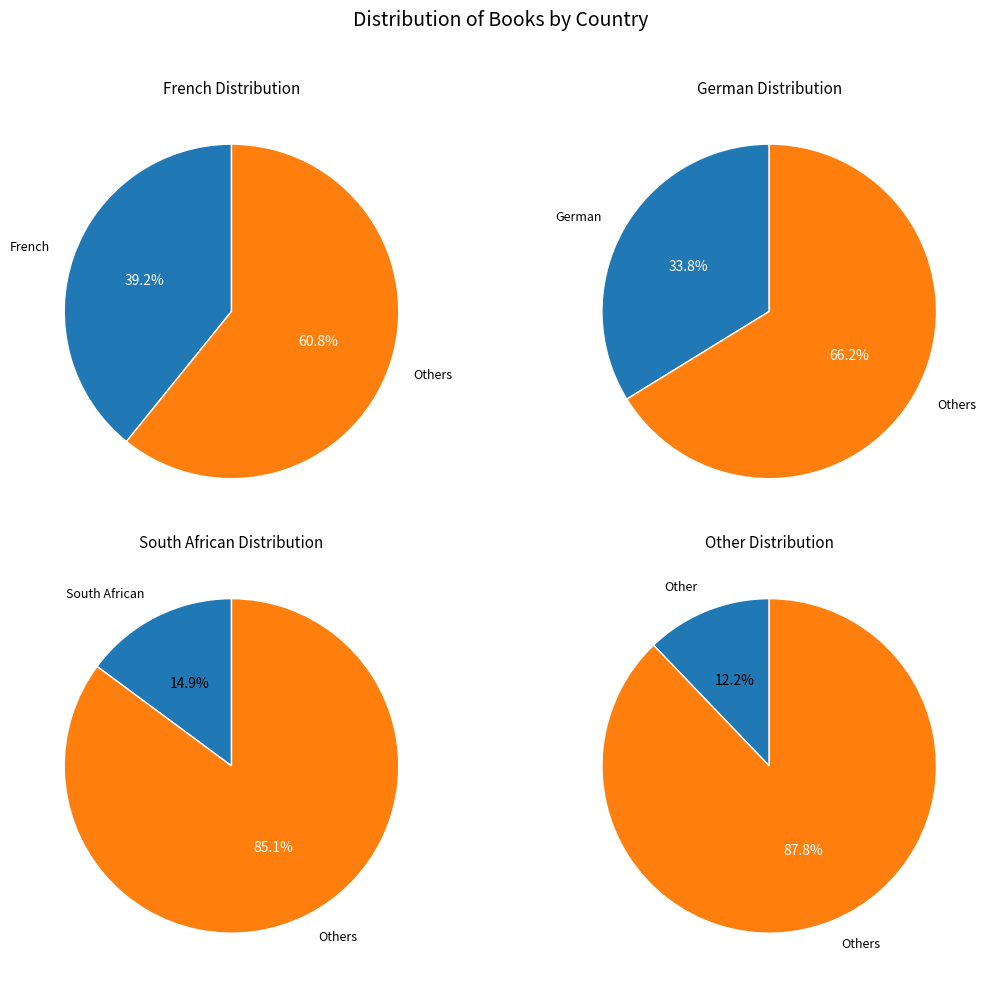

To the nearest percent, what is the average slice percentage?

25%